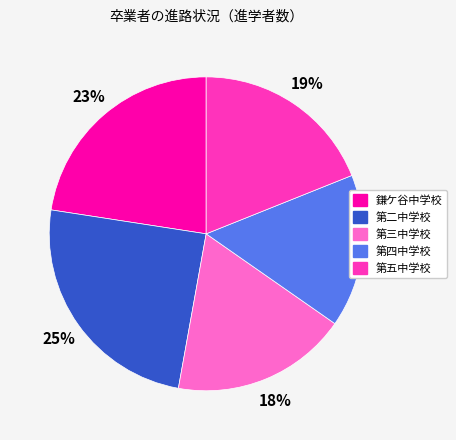

Between 鎌ケ谷中学校 and 第二中学校, which is larger?

第二中学校